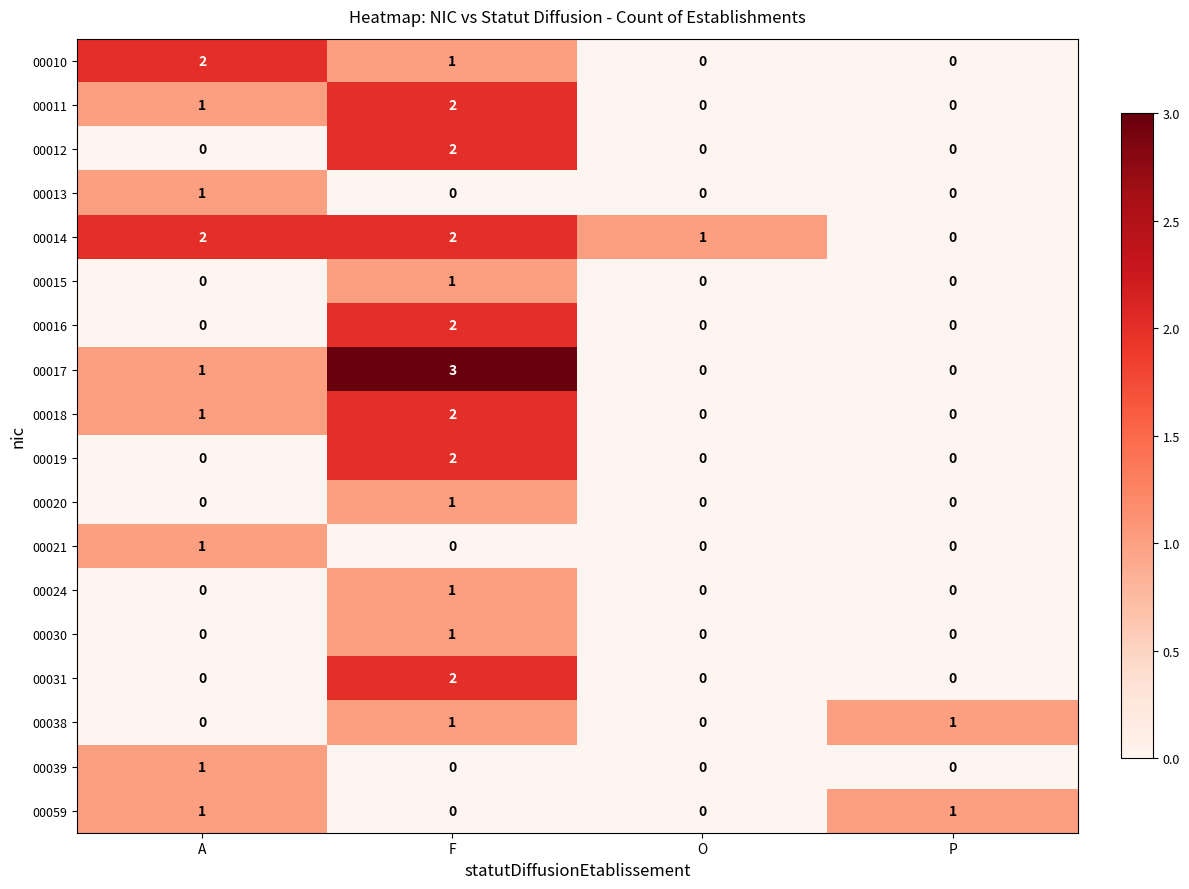

What is the spread (max minus min) of values at F?

3